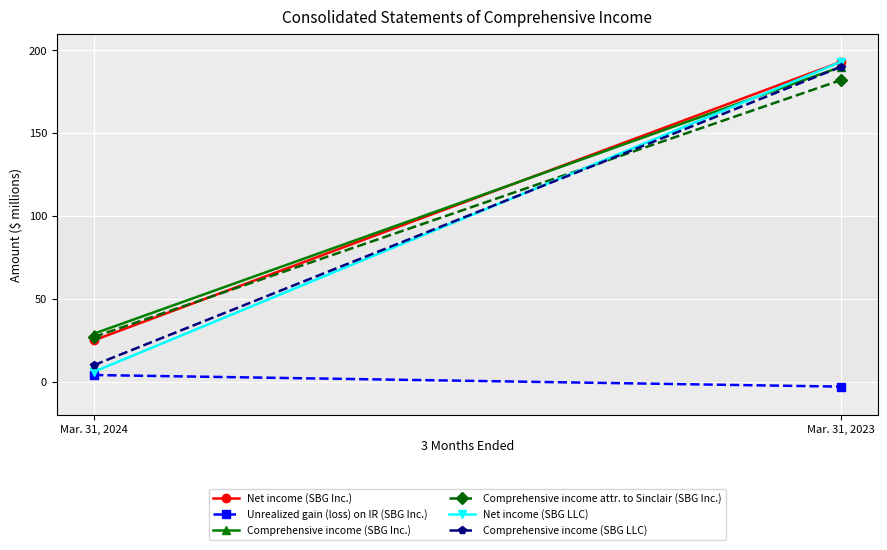

Which has a higher value, Mar. 31, 2024 or Mar. 31, 2023?

Mar. 31, 2023